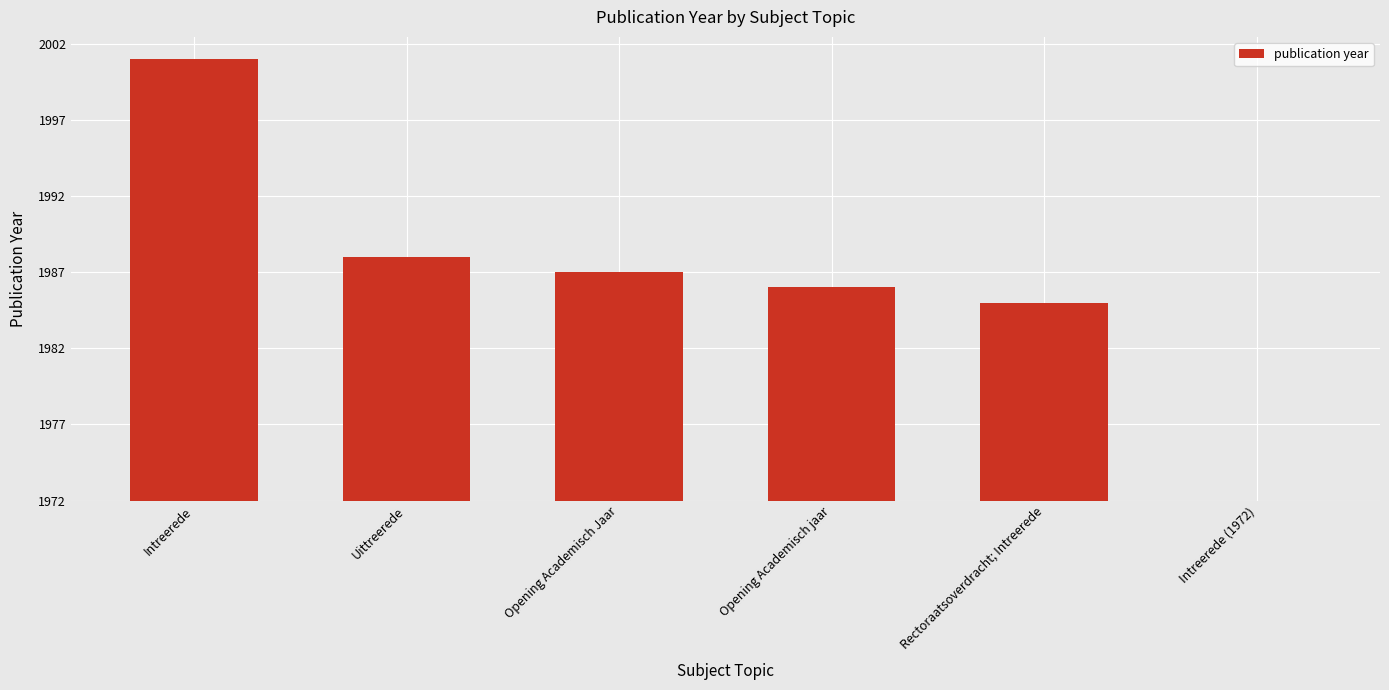

Rank the categories by value from lowest to highest.

Intreerede (1972), Rectoraatsoverdracht; Intreerede, Opening Academisch jaar, Opening Academisch Jaar, Uittreerede, Intreerede